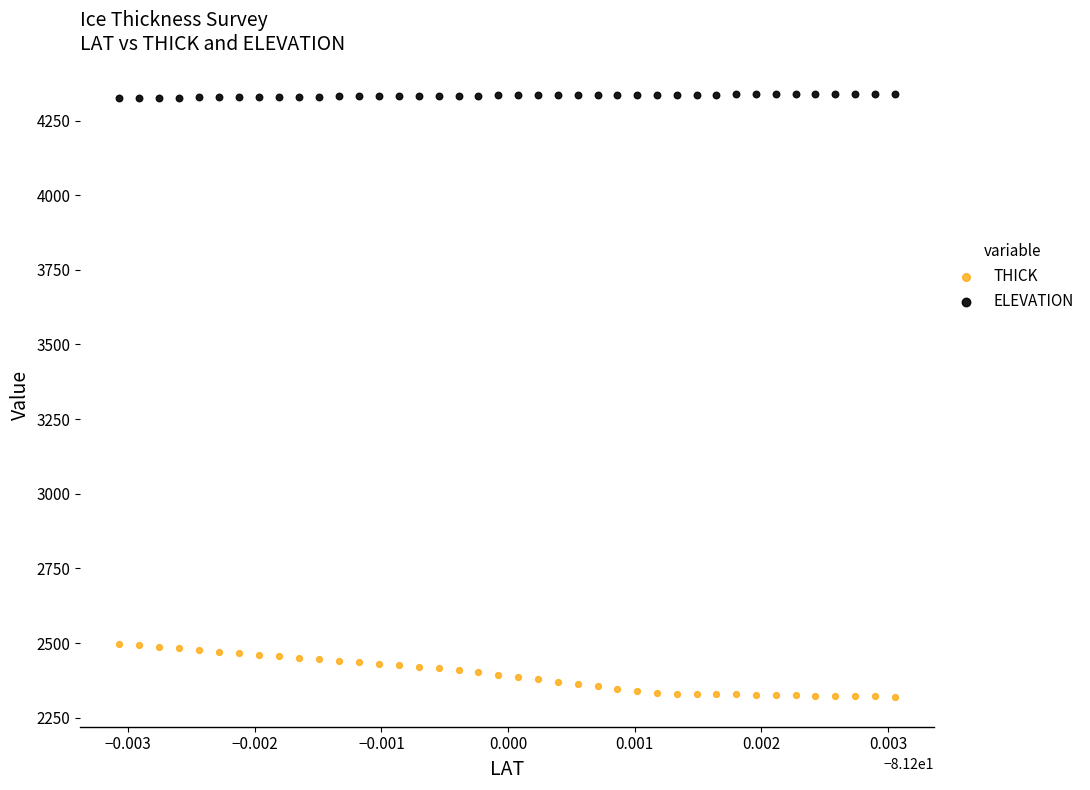

What are all the series names shown in the legend?

THICK, ELEVATION